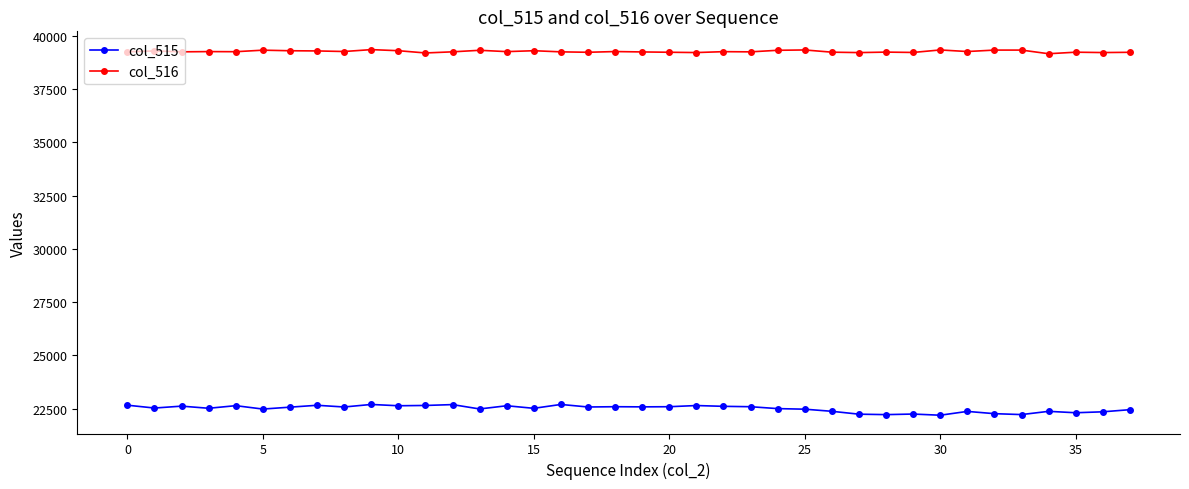

List the series in order of their peak value, lowest first.

col_515, col_516